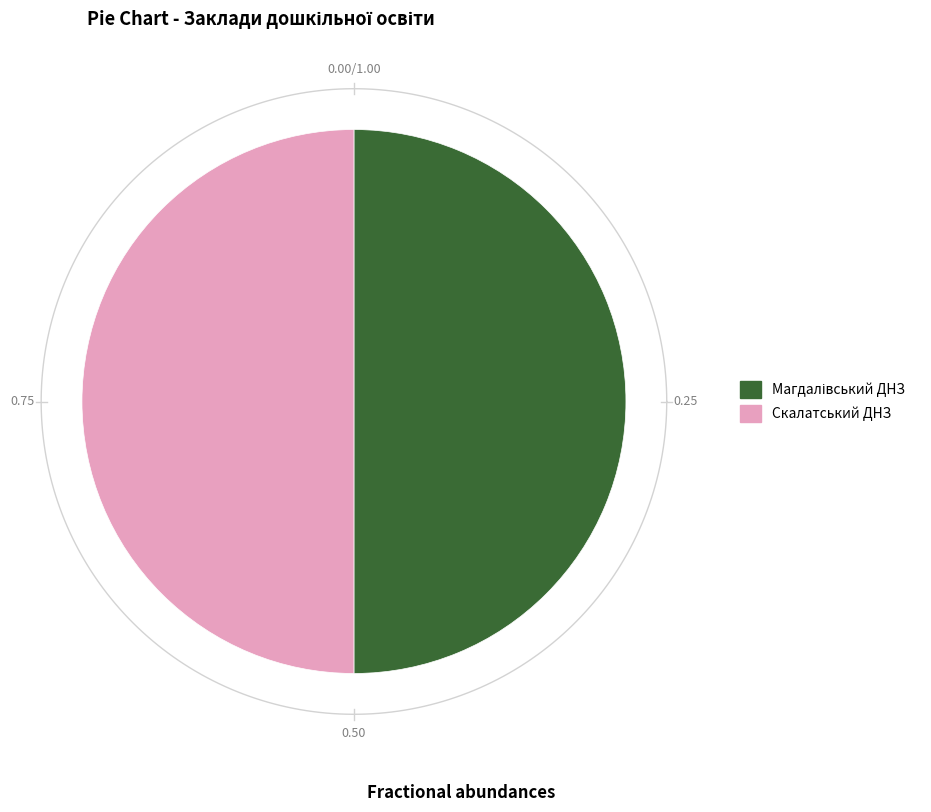

How many slices are in this pie chart?

2